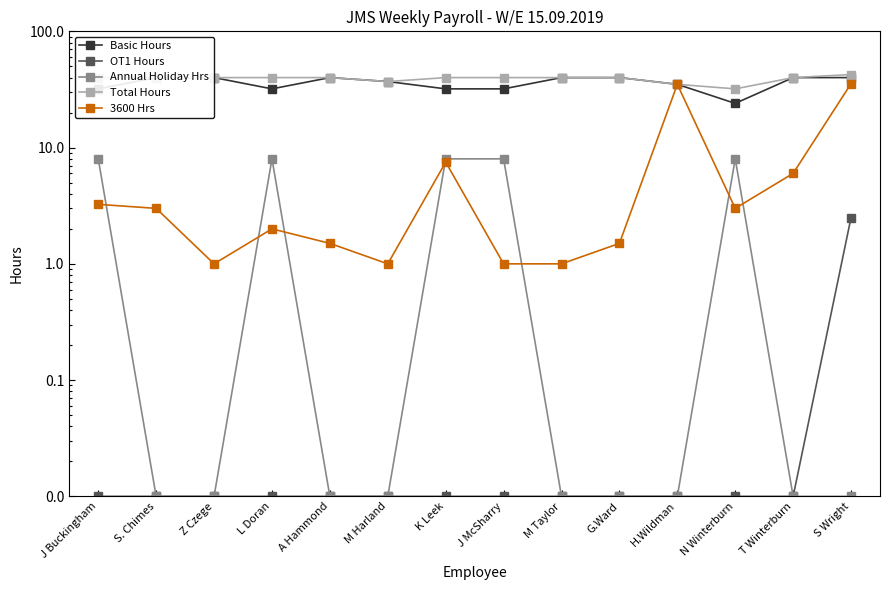

Where is the first local minimum for Basic Hours?

L Doran